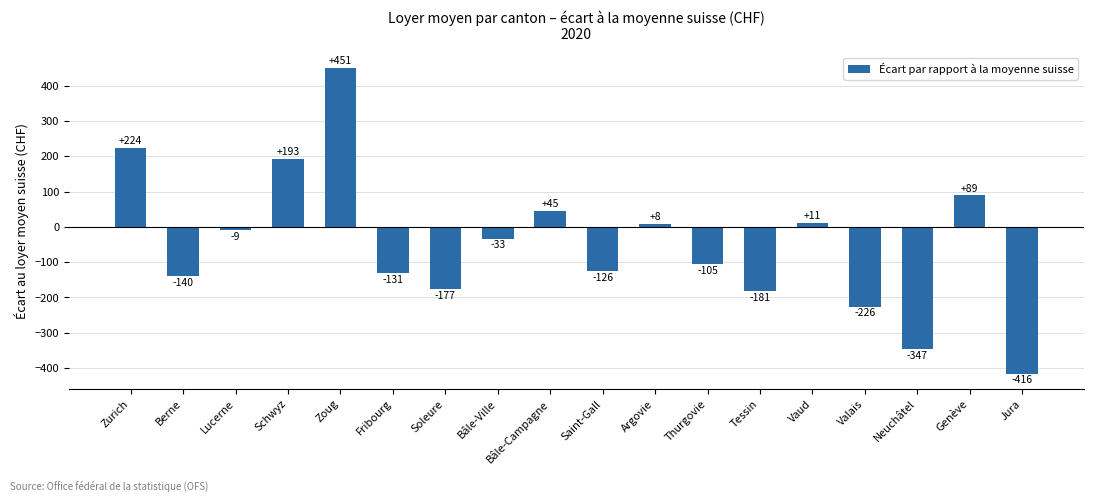

Reading left to right, transcribe all the data shown in this chart.

224	-140	-9	193	451	-131	-177	-33	45	-126	8	-105	-181	11	-226	-347	89	-416